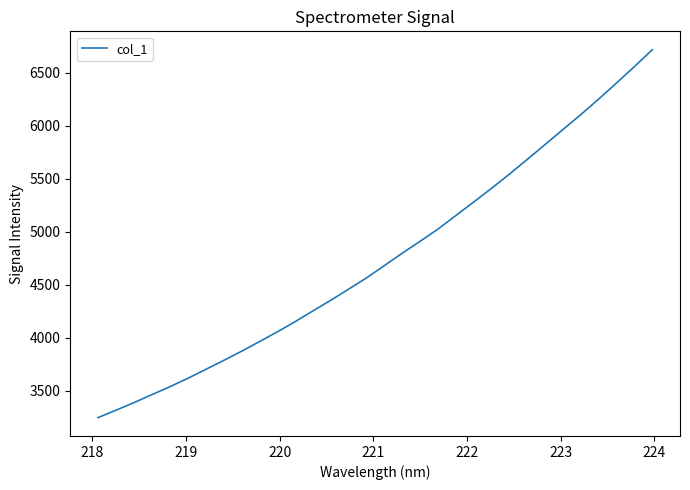

What is the difference between the maximum and minimum values?

3467.2